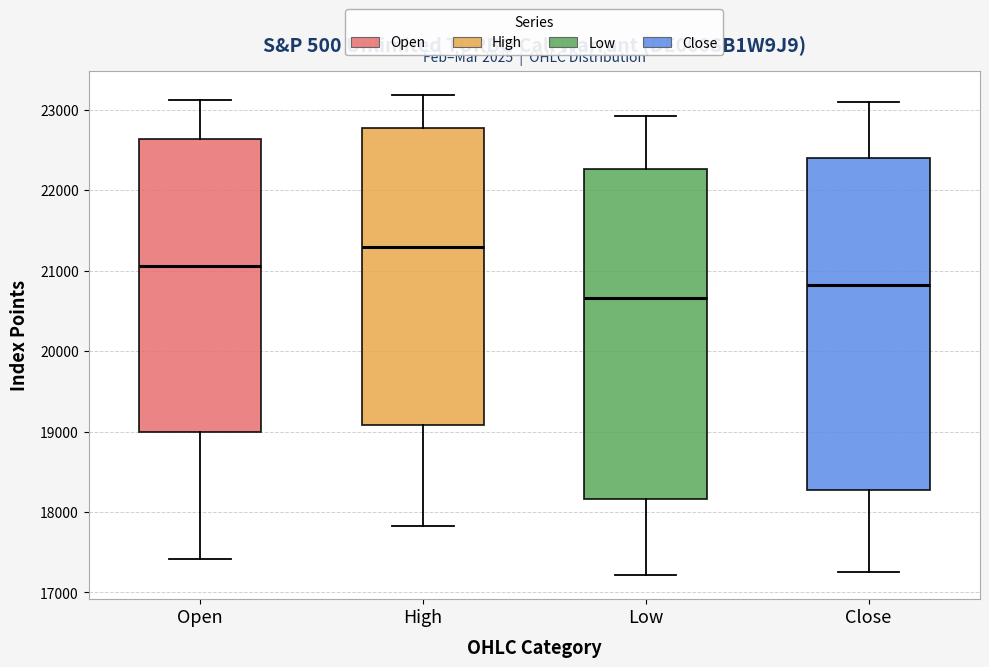

Reading left to right, read every box against the y-axis: the position of its median line, the range the box covers, and the ends of its whiskers. The values are not printed on the chart, so give them approximately, as read against the axis.

Open: median 21100, box 19000 to 22600, whiskers 17400 to 23100
High: median 21300, box 19100 to 22800, whiskers 17800 to 23200
Low: median 20700, box 18200 to 22300, whiskers 17200 to 22900
Close: median 20800, box 18300 to 22400, whiskers 17300 to 23100